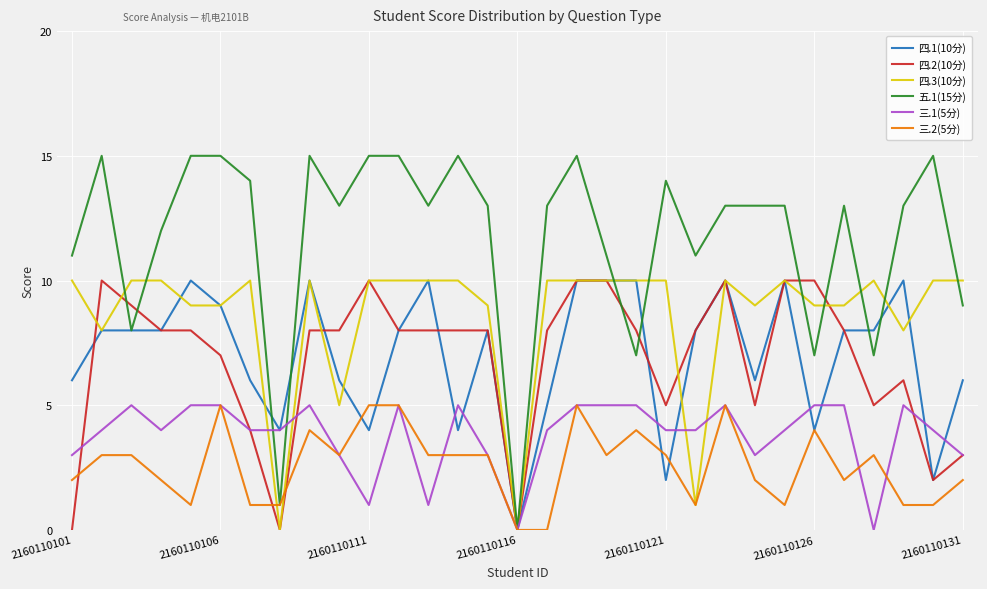

True or false: 四.1(10分) and 三.1(5分) cross at least once.

True